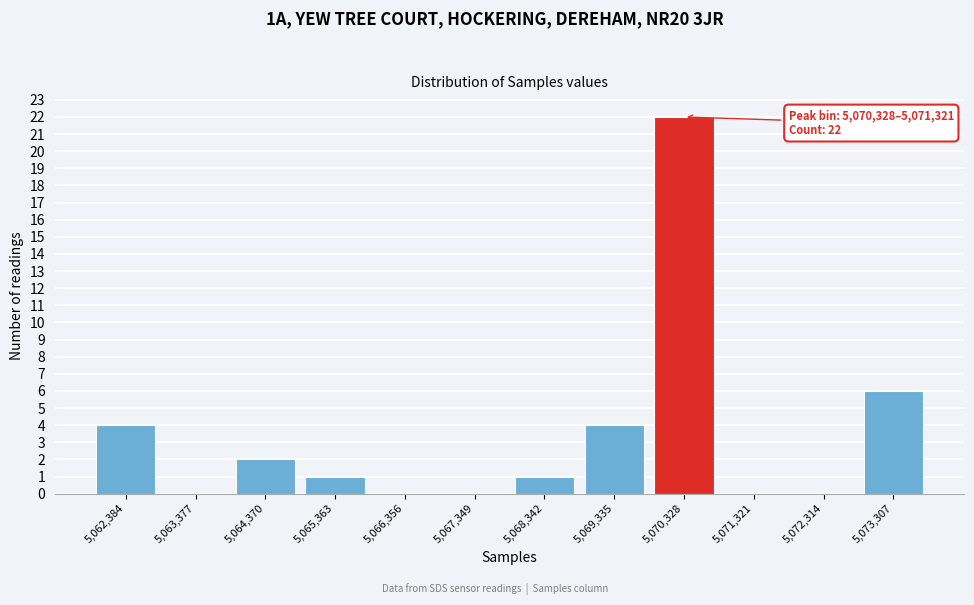

Reading right to left, list all the values displayed in this chart.

5,073,307=6	5,072,314=0	5,071,321=0	5,070,328=22	5,069,335=4	5,068,342=1	5,067,349=0	5,066,356=0	5,065,363=1	5,064,370=2	5,063,377=0	5,062,384=4